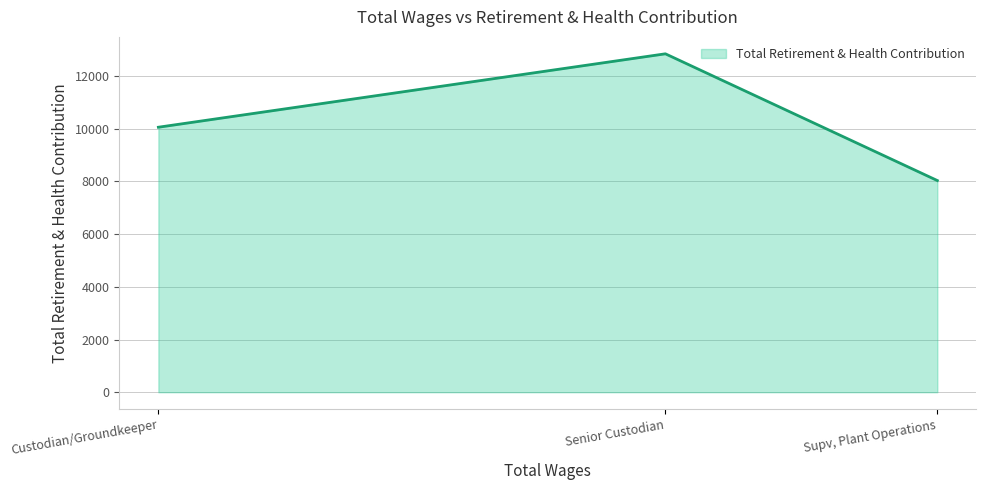

How many categories are shown in the chart?

3